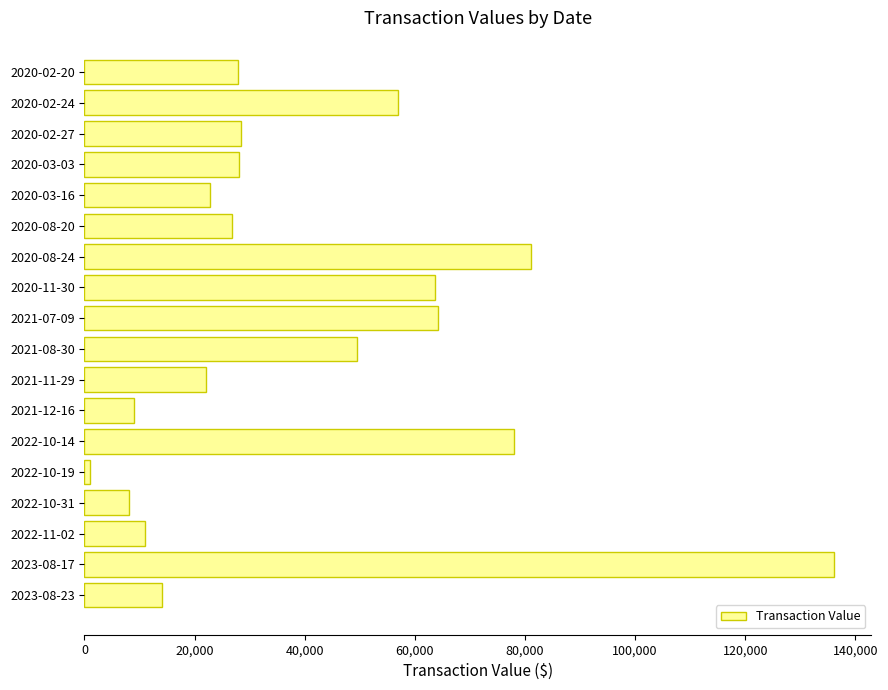

Is it true that the value at 2022-10-14 is 125843?

False